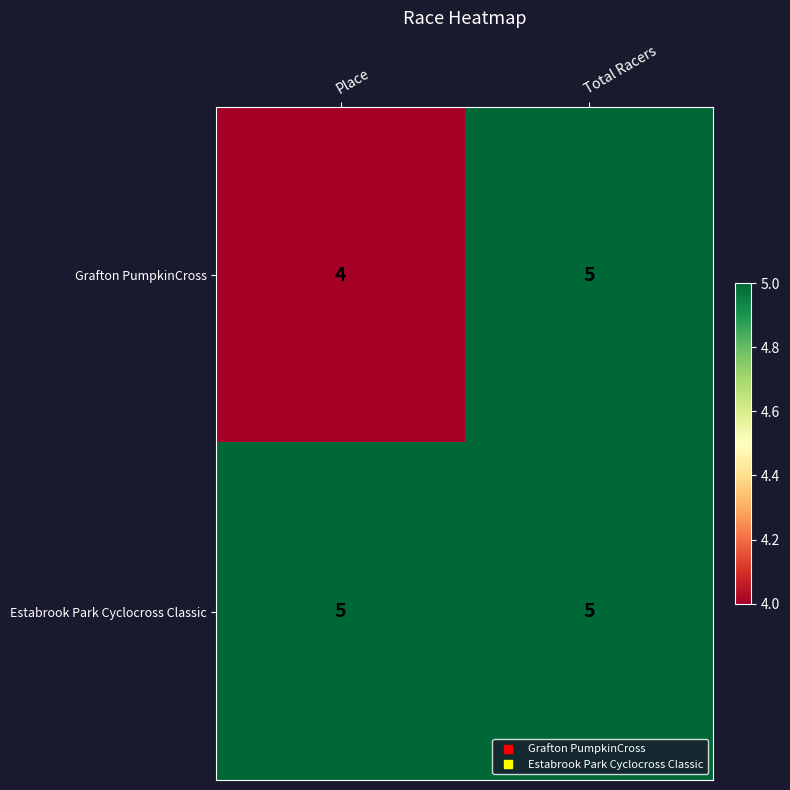

What is the maximum value shown in the chart?

5